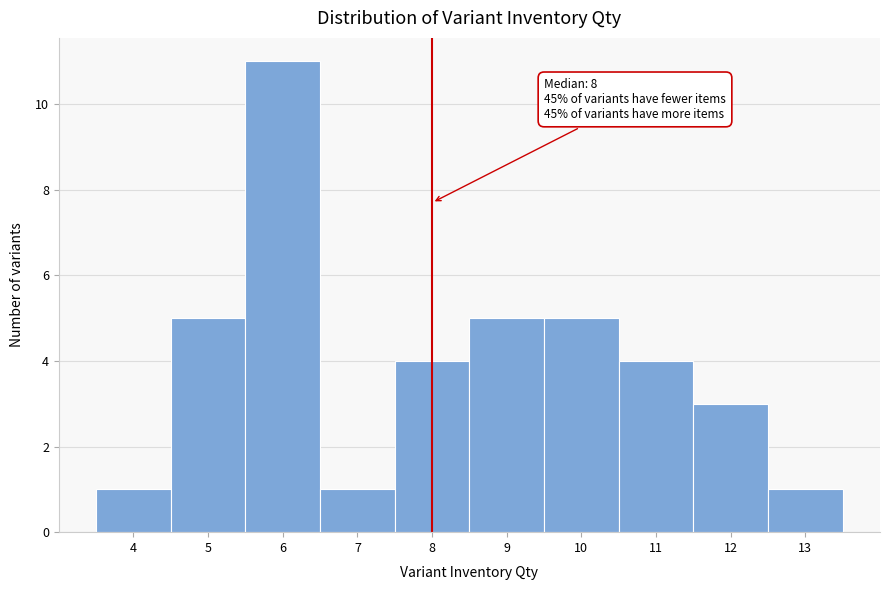

Over which range of the x-axis is the bar tallest?

5.5 to 6.5